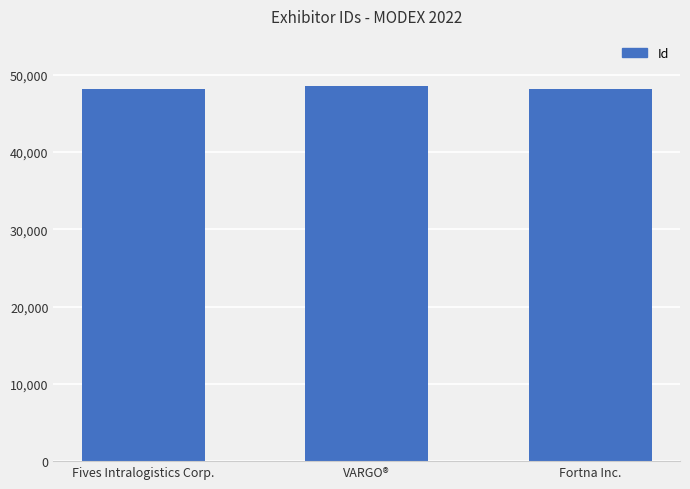

Is it true that the value at VARGO® is 72884?

False